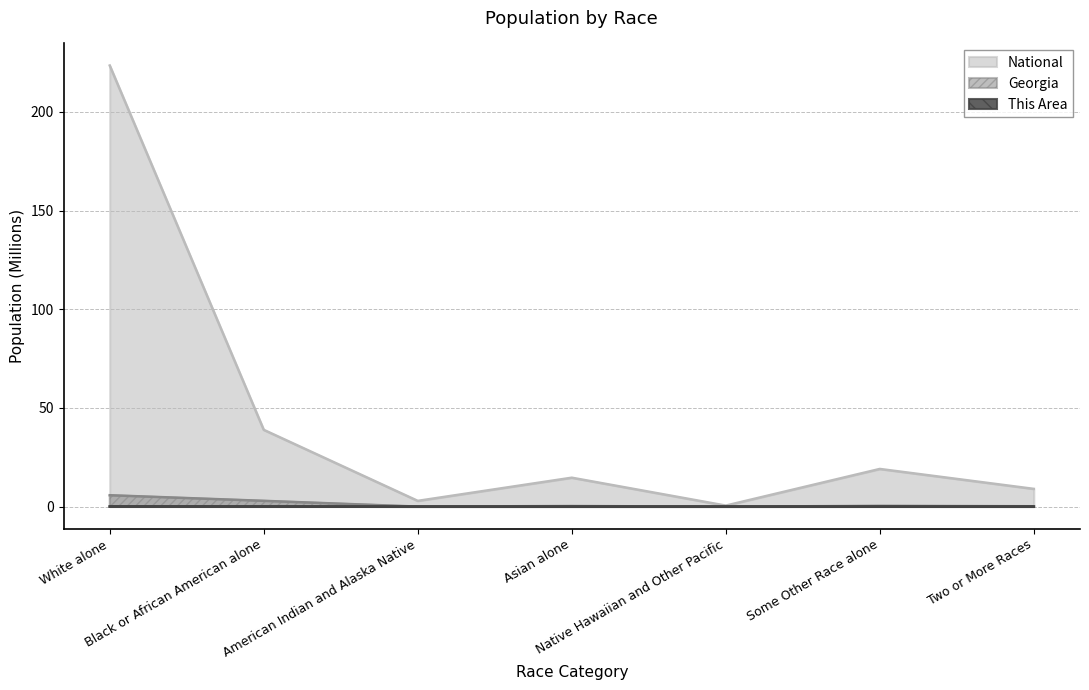

True or false: Georgia and National cross at least once.

False